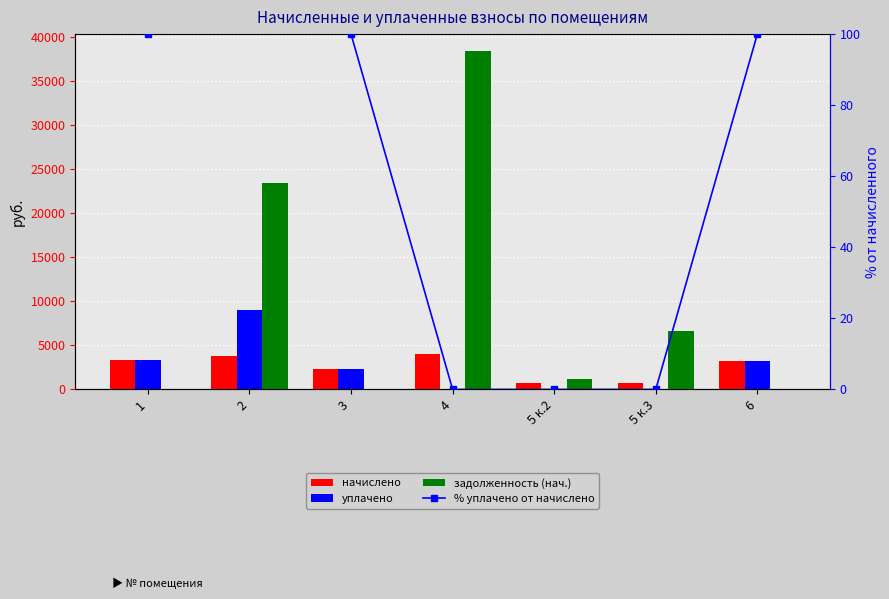

Is it true that задолженность (нач.) equals 0.0 at 1?

True